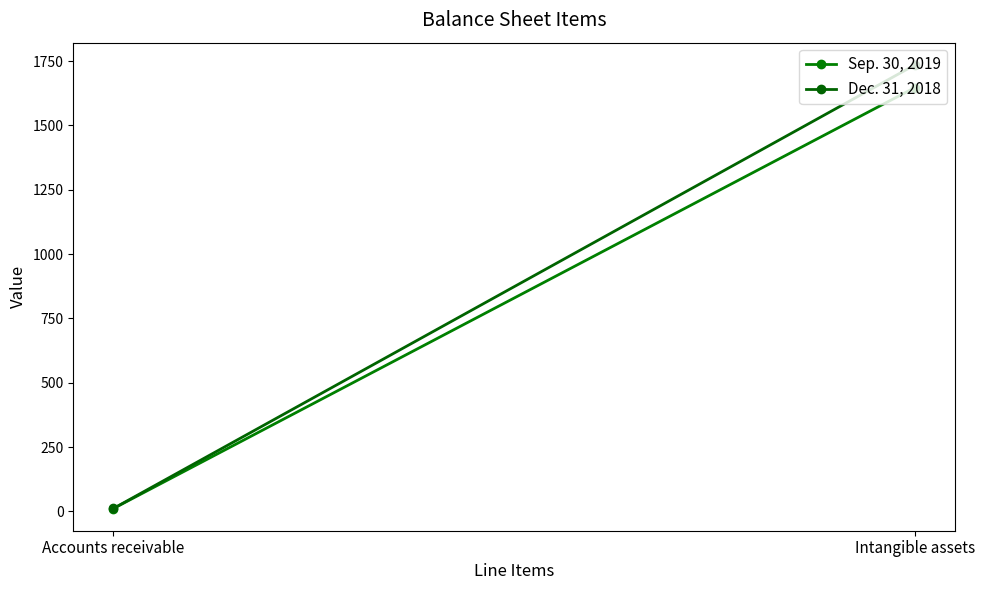

What is the lowest value of the Sep. 30, 2019 series?

11.3